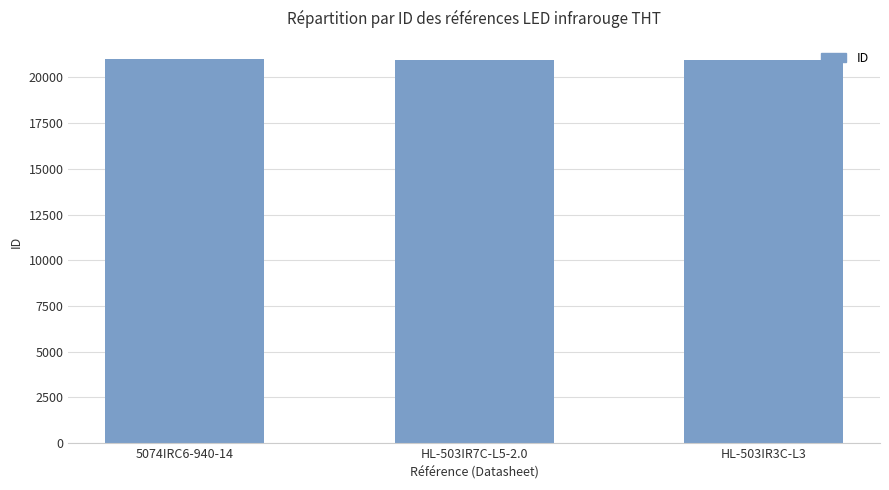

The value at HL-503IR7C-L5-2.0 is 5140. True or false?

False